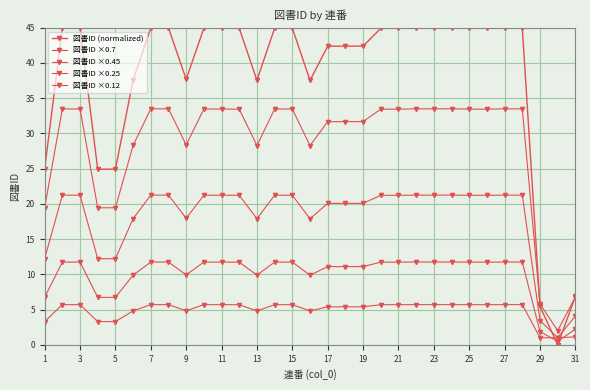

How many lines are shown in the chart?

5